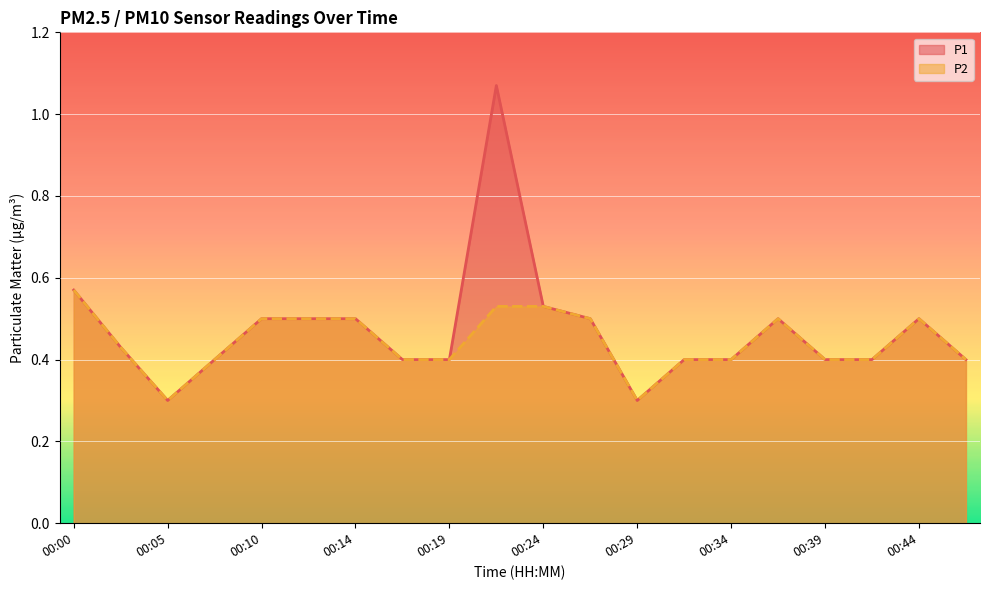

Rank the series by their average value, from lowest to highest.

P2, P1